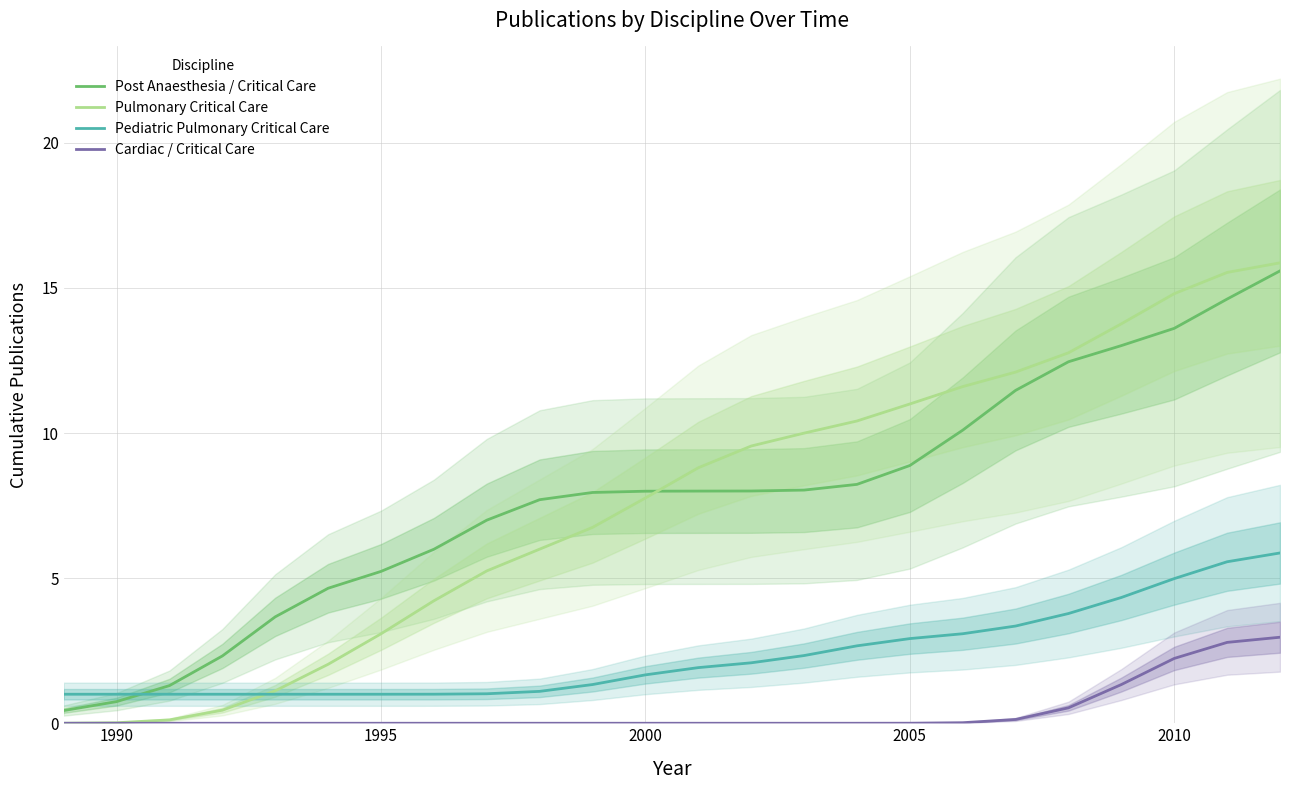

Is it true that Cardiac / Critical Care equals 2.0 at 1990?

False